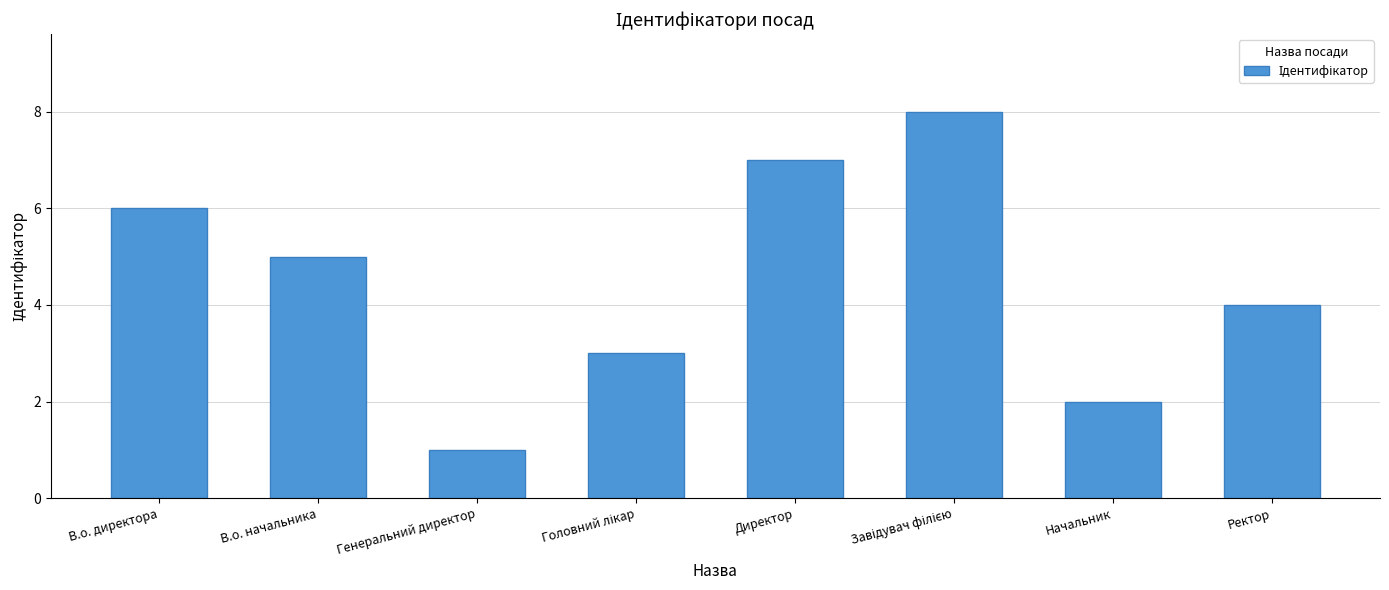

At which label is the value closest to 4?

Ректор